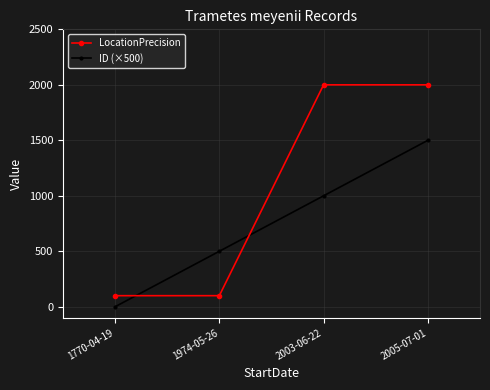

List the series in order of their peak value, lowest first.

ID (×500), LocationPrecision